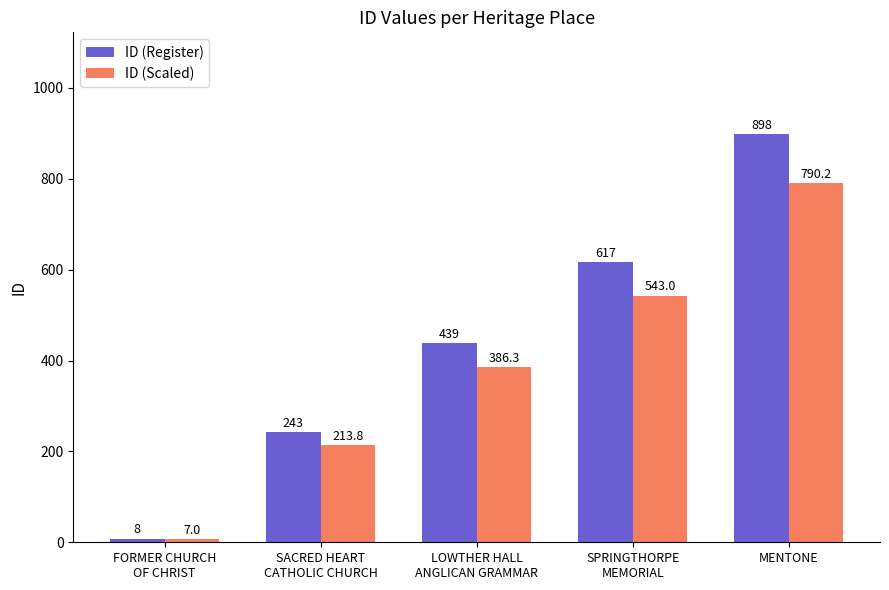

The value of ID (Register) at MENTONE is 540.1. True or false?

False